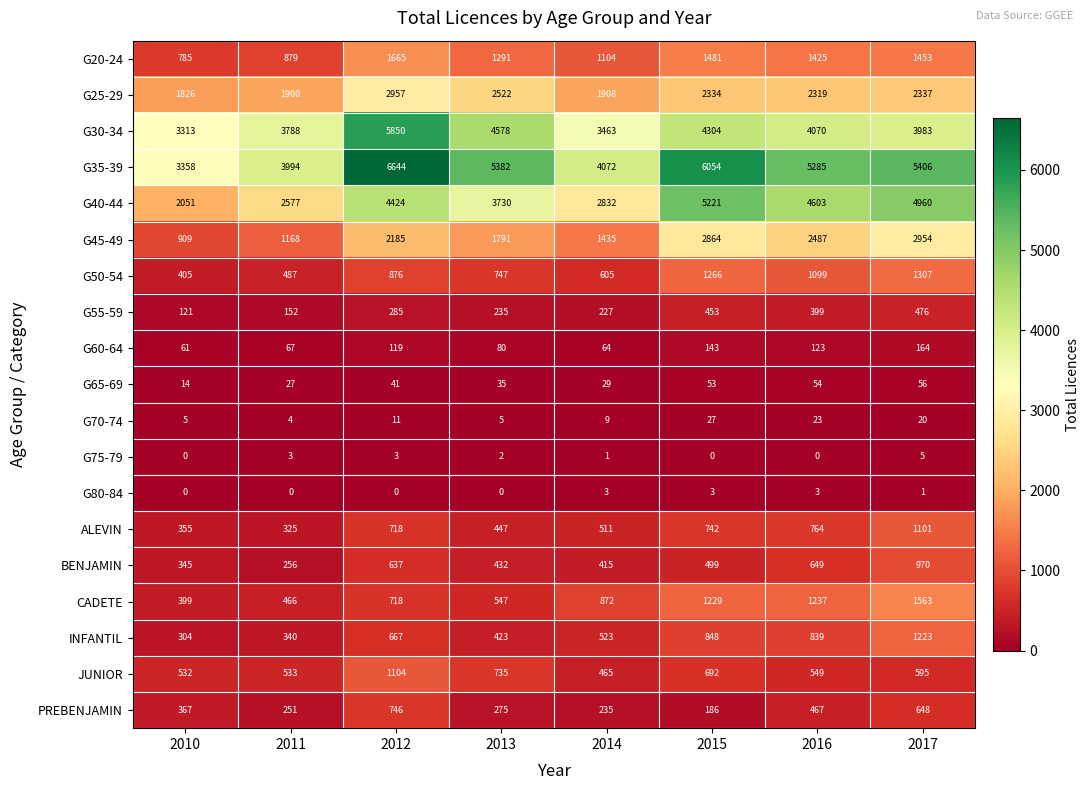

Read the CADETE value at 2013, to the nearest 50.

550